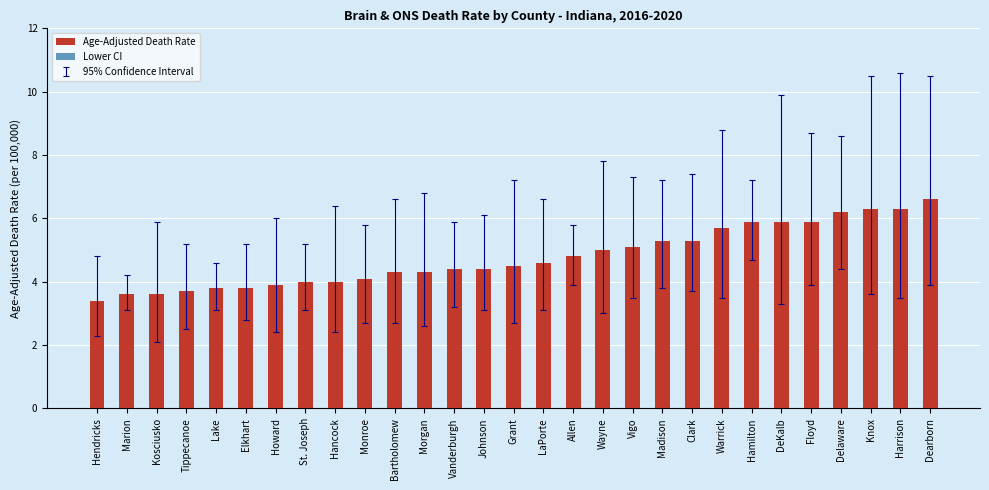

The value of Lower CI at Marion is 4.5. True or false?

False